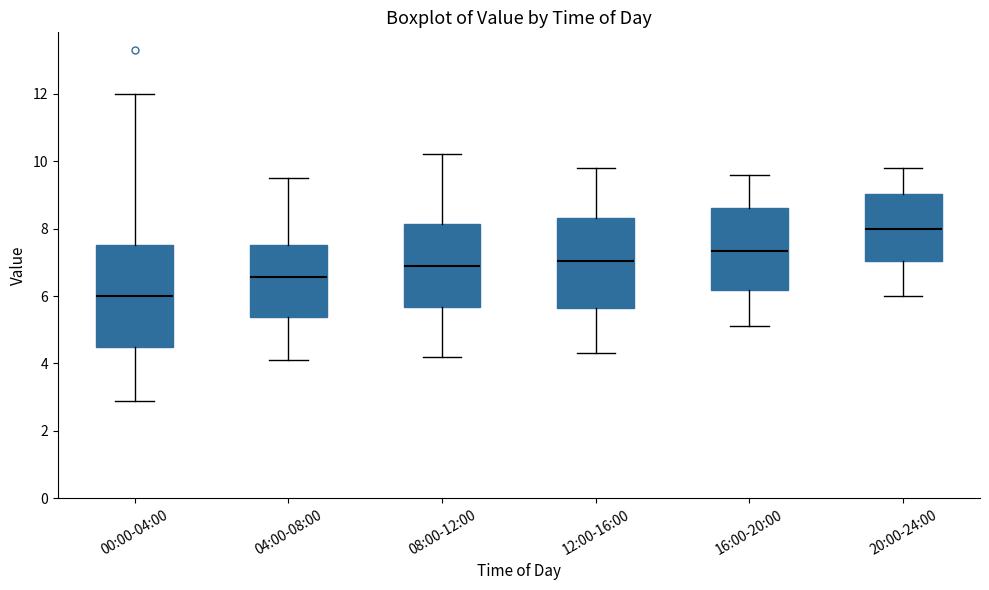

Which box has the highest median line?

20:00-24:00